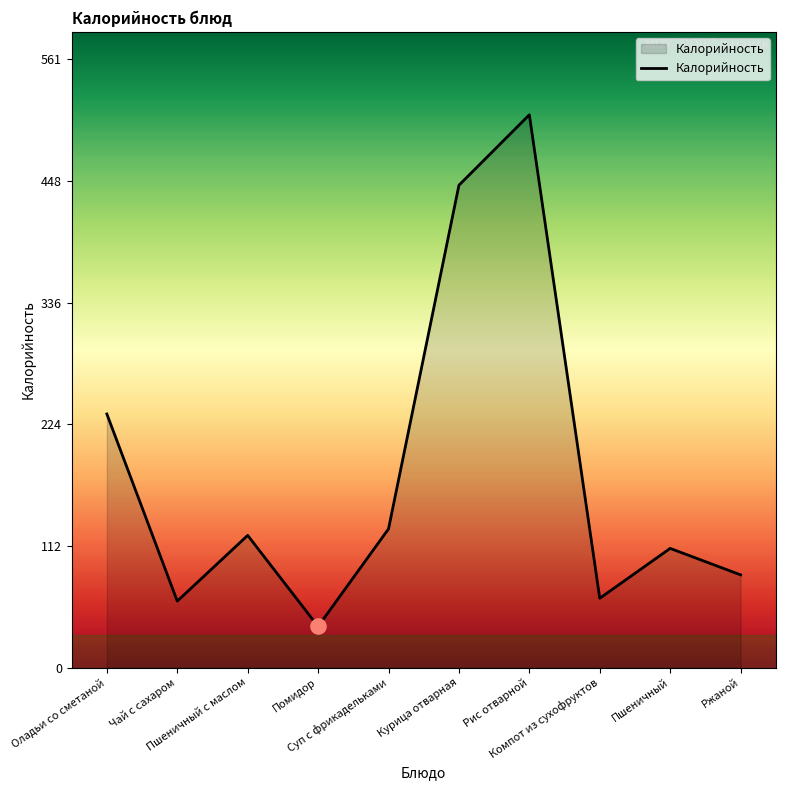

Which has a higher value, Оладьи со сметаной or Рис отварной?

Рис отварной